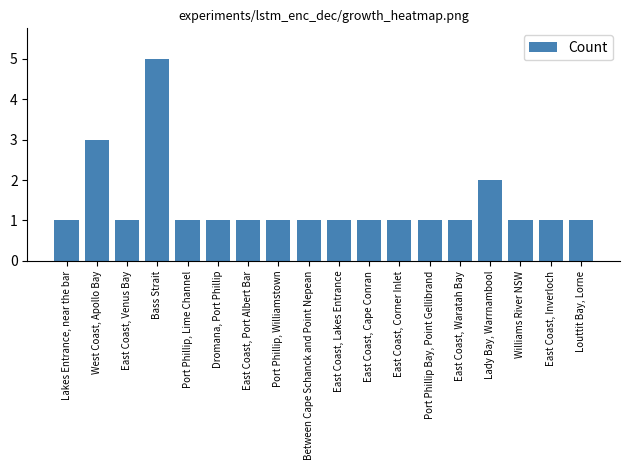

What is the sum of all values?

25